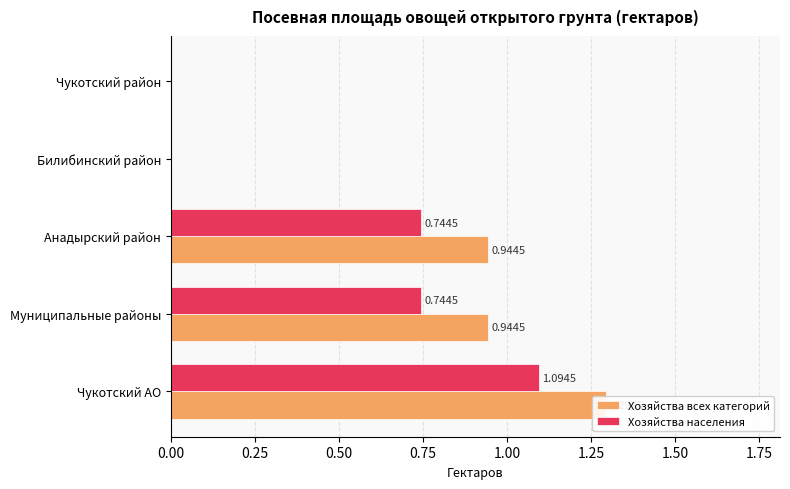

Rank the series at Билибинский район from highest to lowest value.

Хозяйства всех категорий, Хозяйства населения